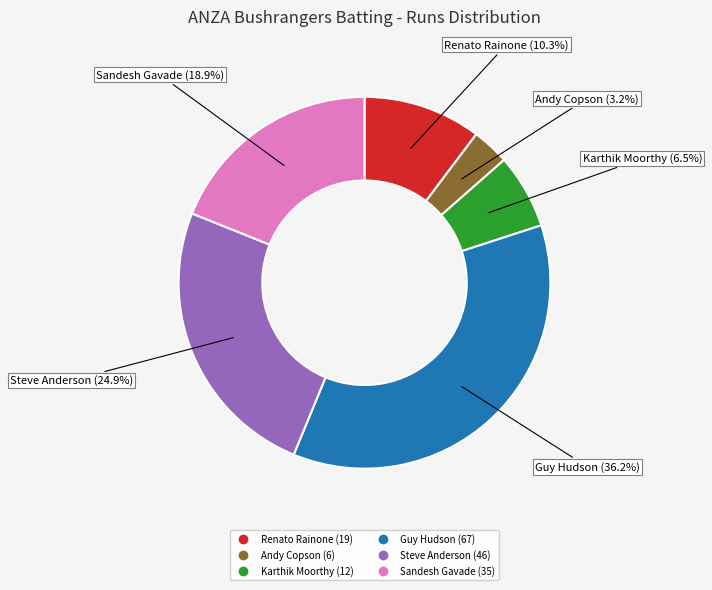

Is there any slice that represents more than half of the pie?

No